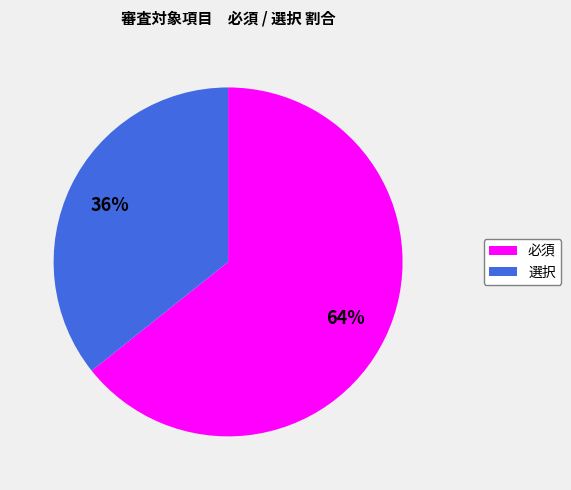

Which slice is the largest?

必須